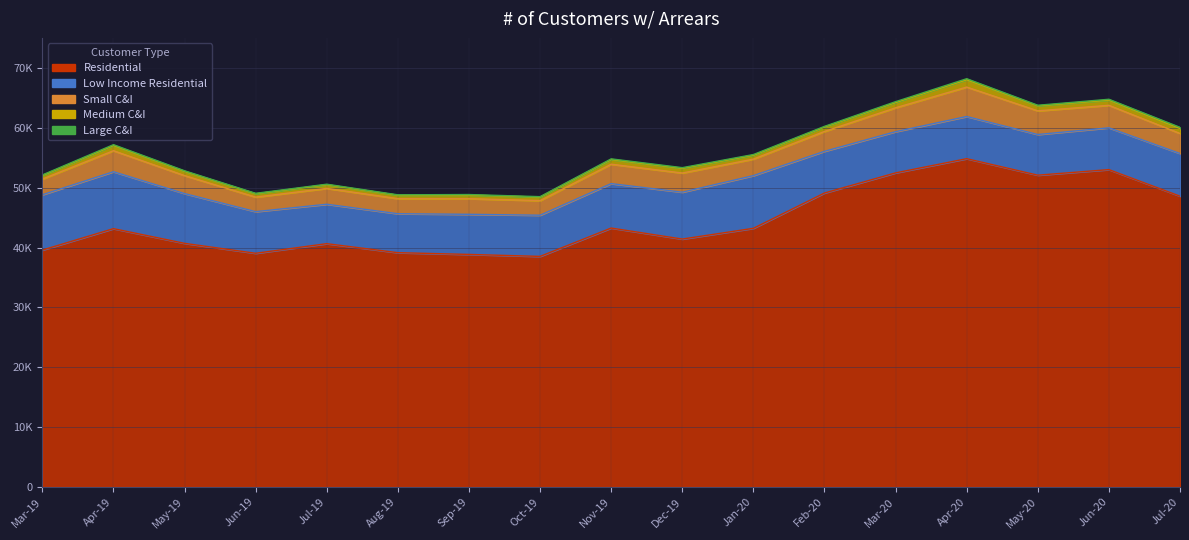

What are all the series names shown in the legend?

Residential, Low Income Residential, Small C&I, Medium C&I, Large C&I